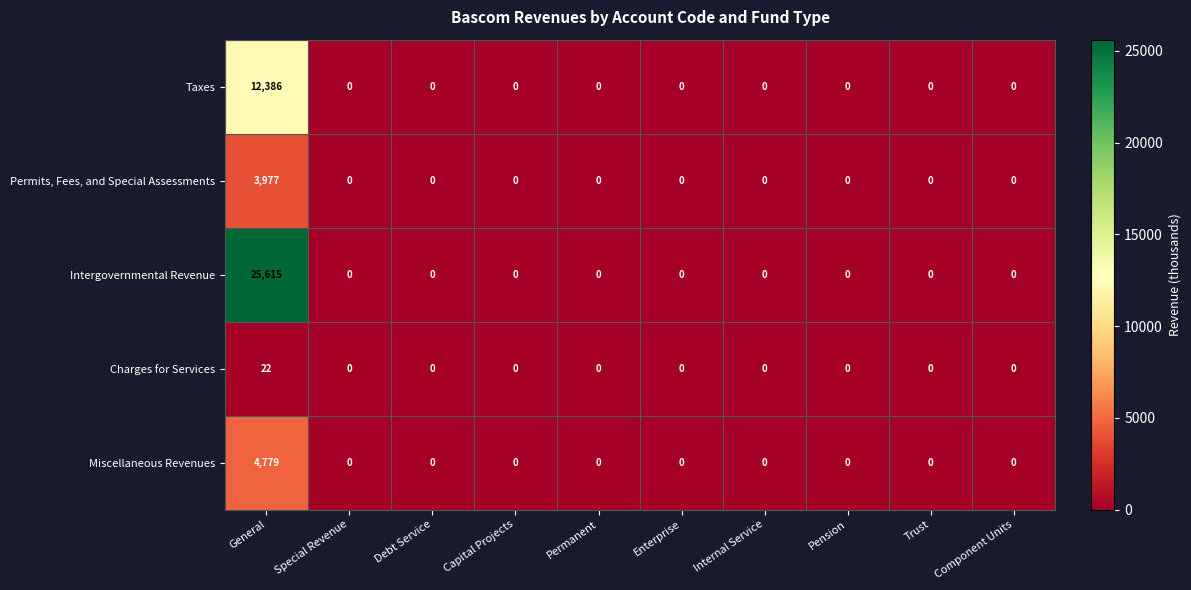

At which category is the sum across all series the highest?

General